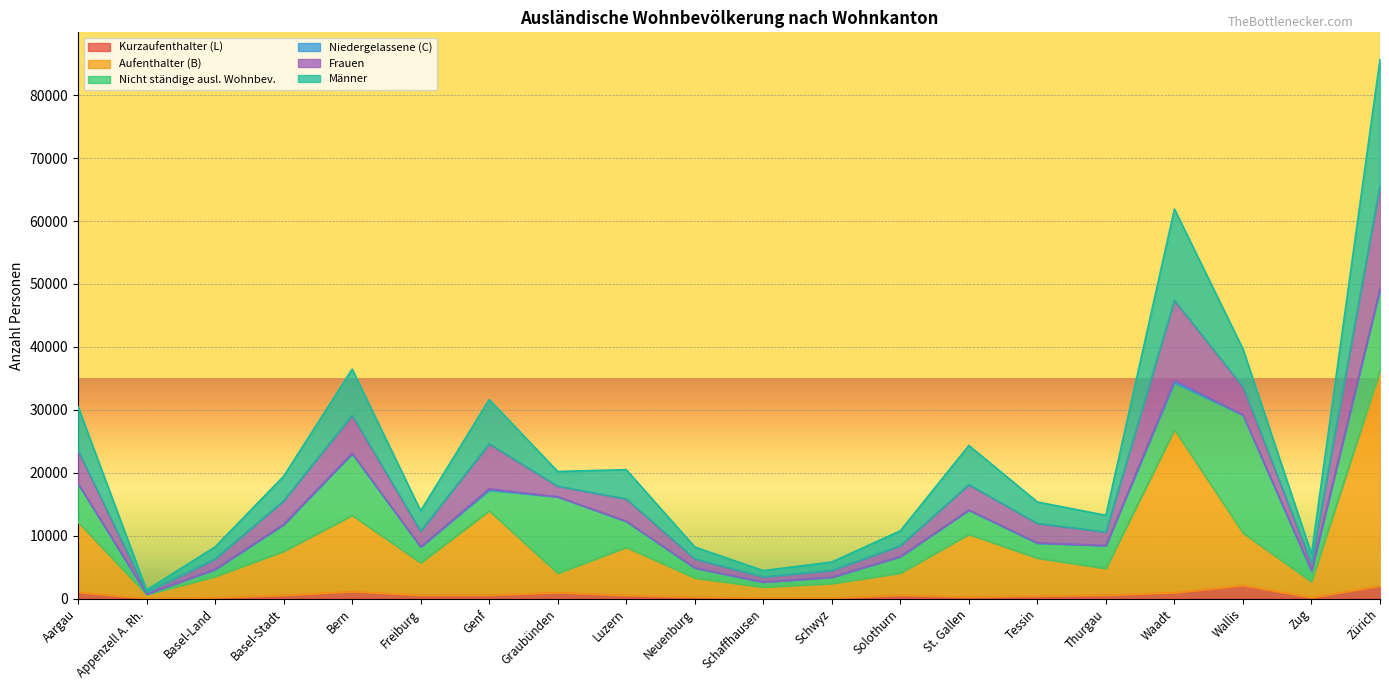

The value of Aufenthalter (B) at Zug is 532. True or false?

False